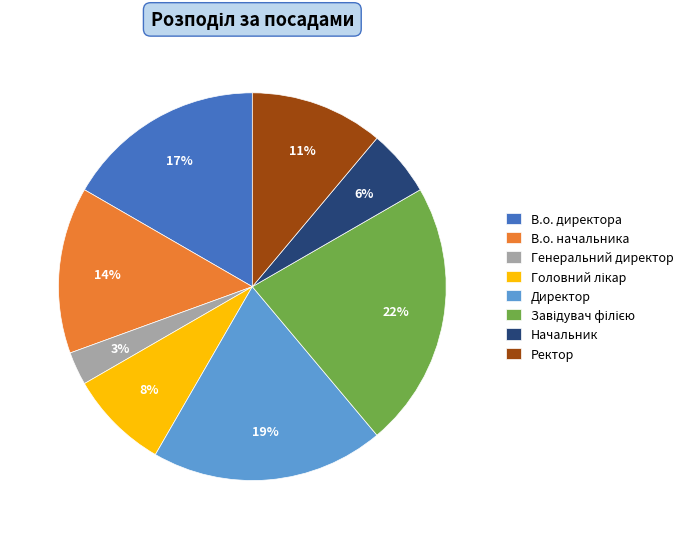

The В.о. начальника slice represents 14% of the pie. True or false?

True